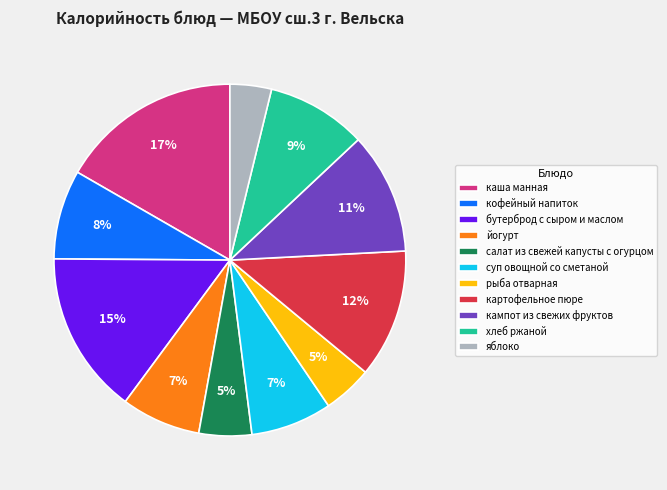

To the nearest percent, what is the difference between the largest and smallest slice percentages?

13%